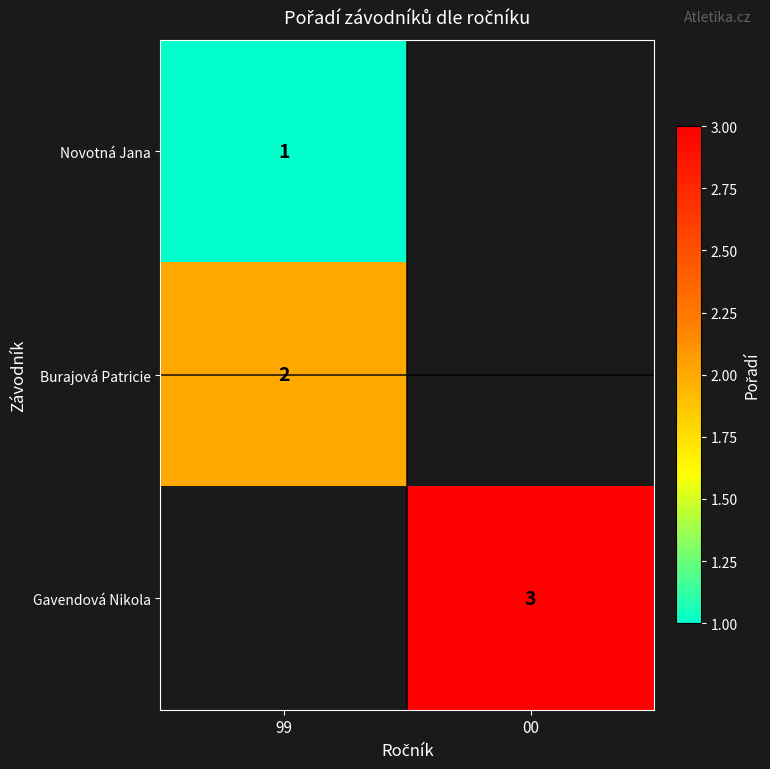

The Burajová Patricie series shows 1 at 99. True or false?

False